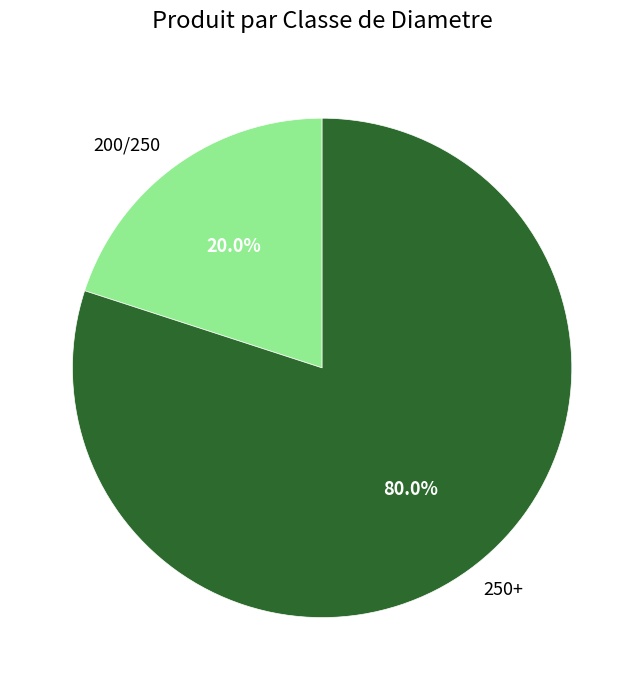

Is it true that 200/250 is 20% of the pie?

True